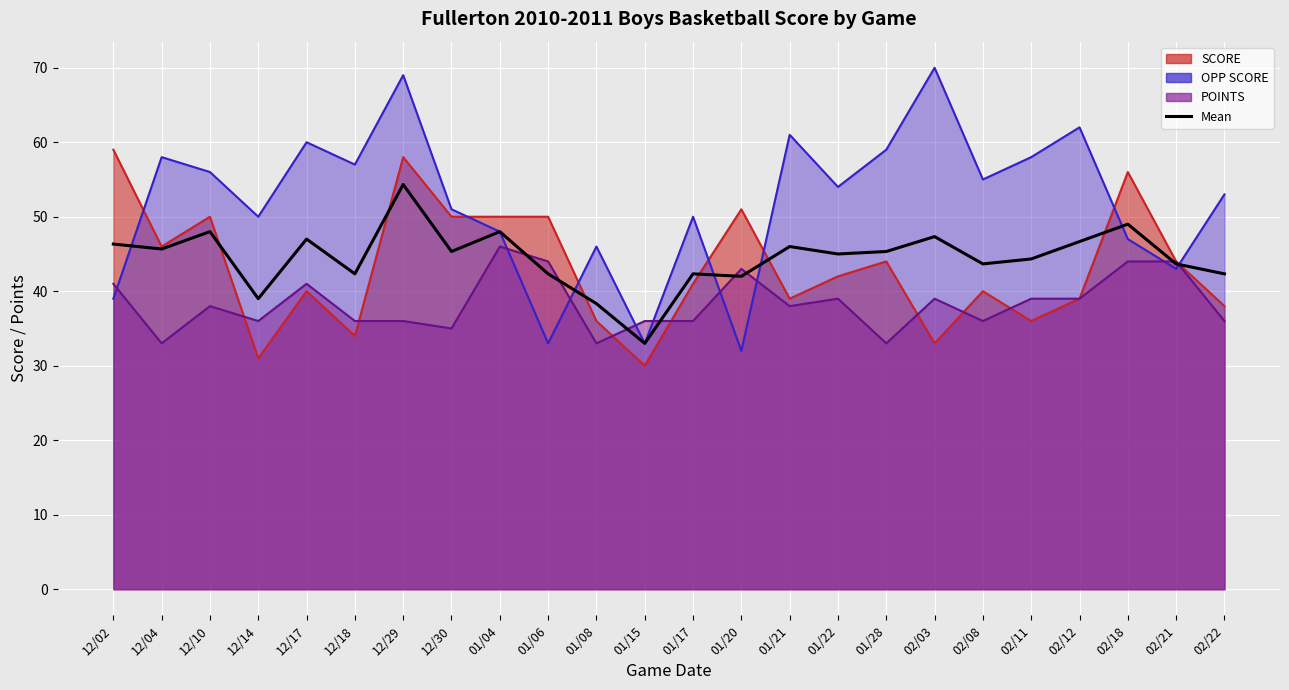

Where is the first local maximum?

12/10